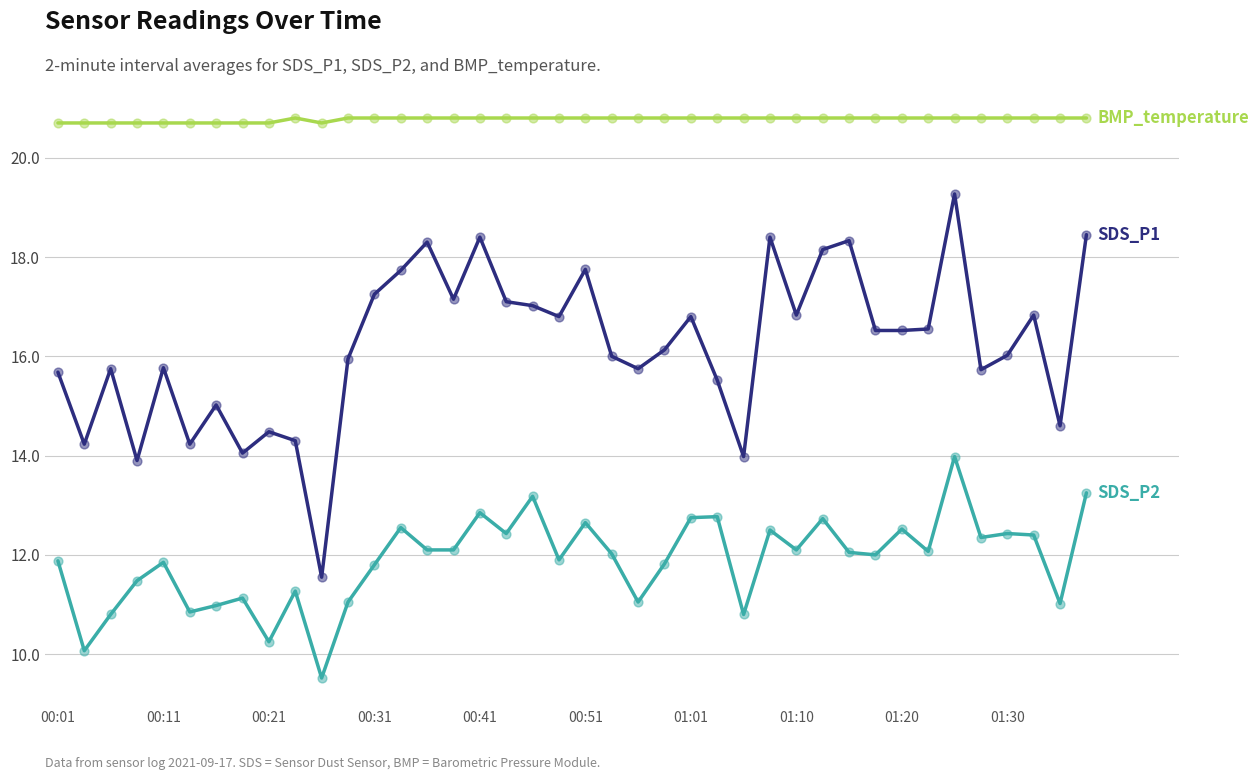

What is the minimum value shown in the chart?

9.5